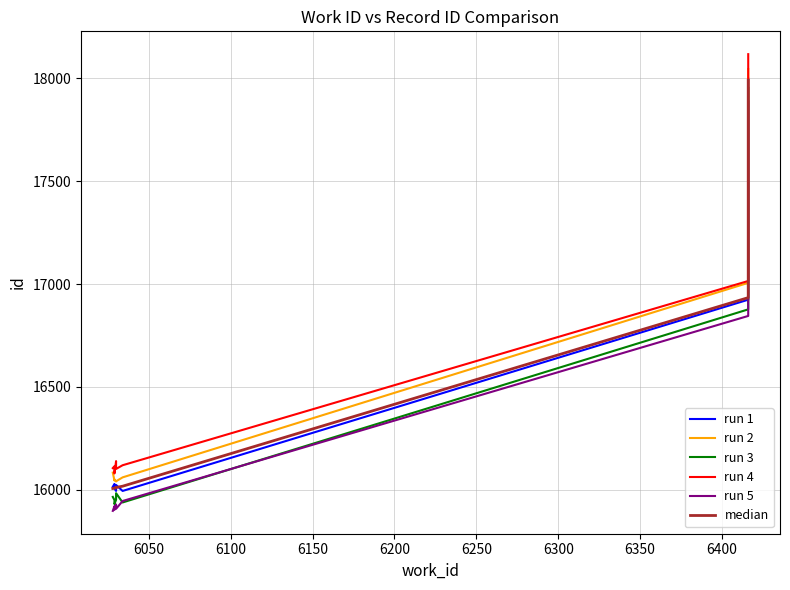

Reading left to right, list all the values displayed in this chart.

run 1: 16014	16028	16006	15994	16023	15994	16924	17999
run 2: 16083	16045	16050	16040	16041	16060	17006	18046
run 3: 15965	15950	15930	15951	15983	15938	16877	17954
run 4: 16105	16114	16079	16139	16101	16119	17015	18118
run 5: 15897	15920	15902	15928	15907	15945	16845	17888
median: 16006	16007	16008	16010	16011	16017	16934	17991